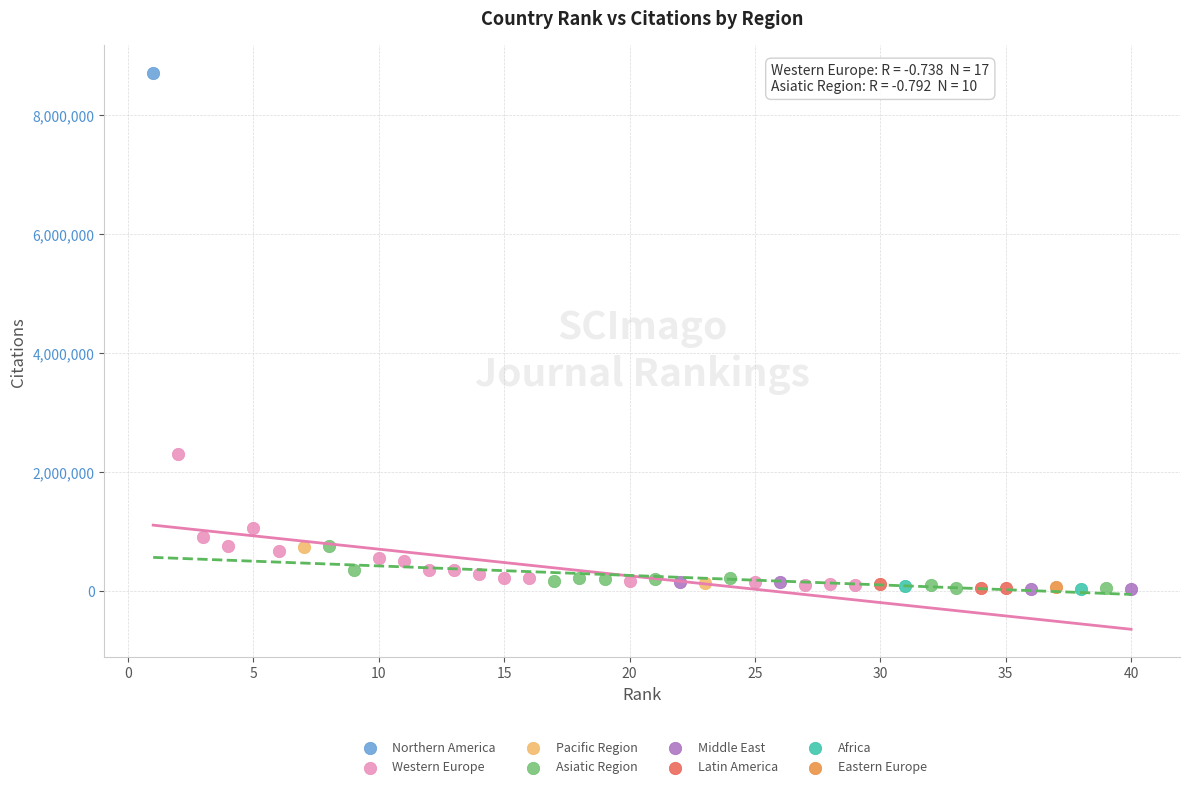

What are all the series names shown in the legend?

Northern America, Western Europe, Pacific Region, Asiatic Region, Middle East, Latin America, Africa, Eastern Europe